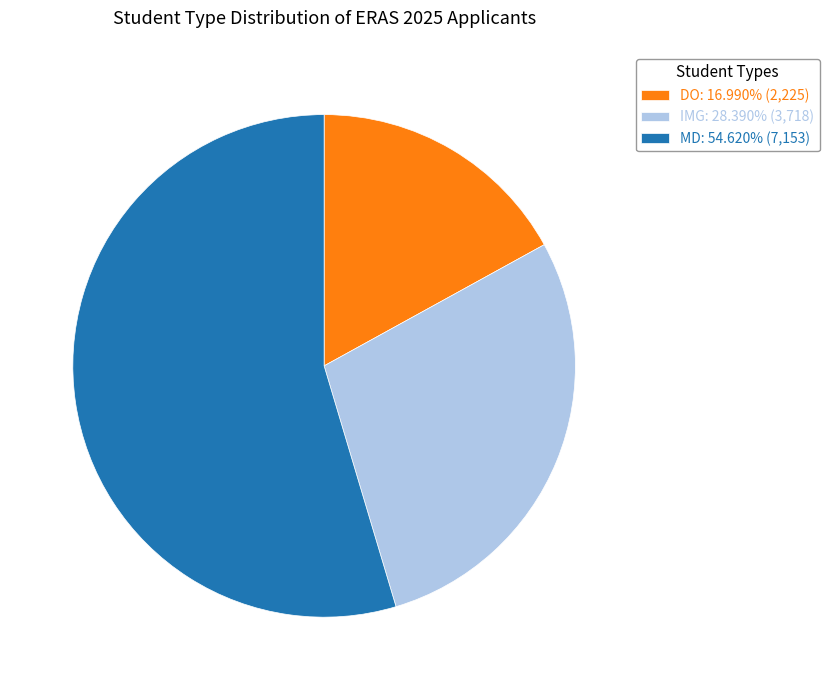

Is there any slice that represents more than half of the pie?

Yes